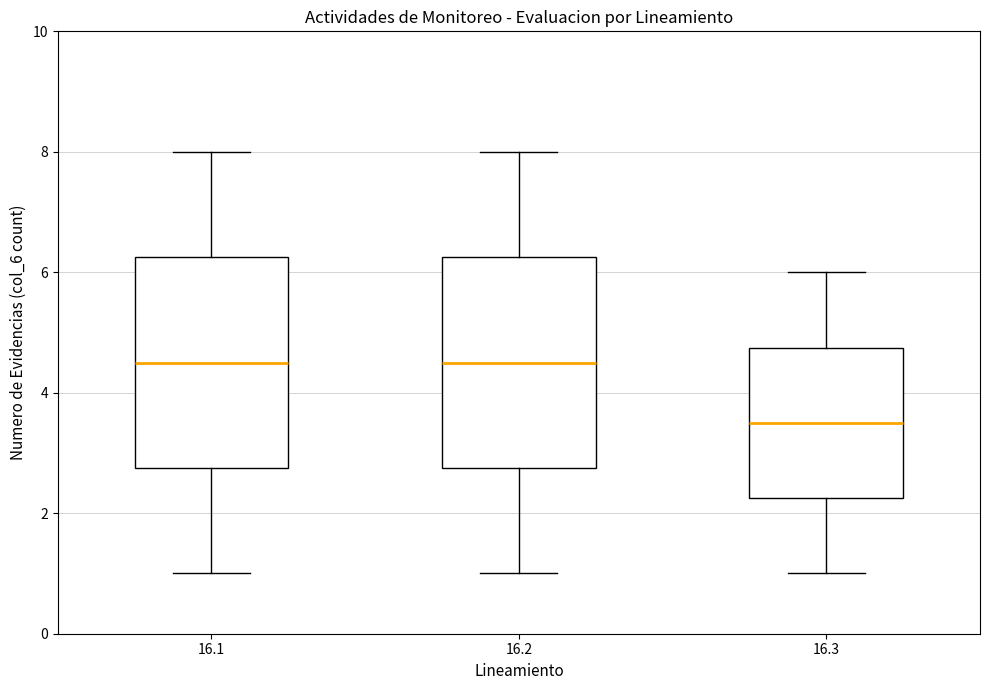

Where does the lower whisker of the box at x = 16.2 end on the y-axis? The values are not printed on the chart, so give them approximately, as read against the axis.

1.0